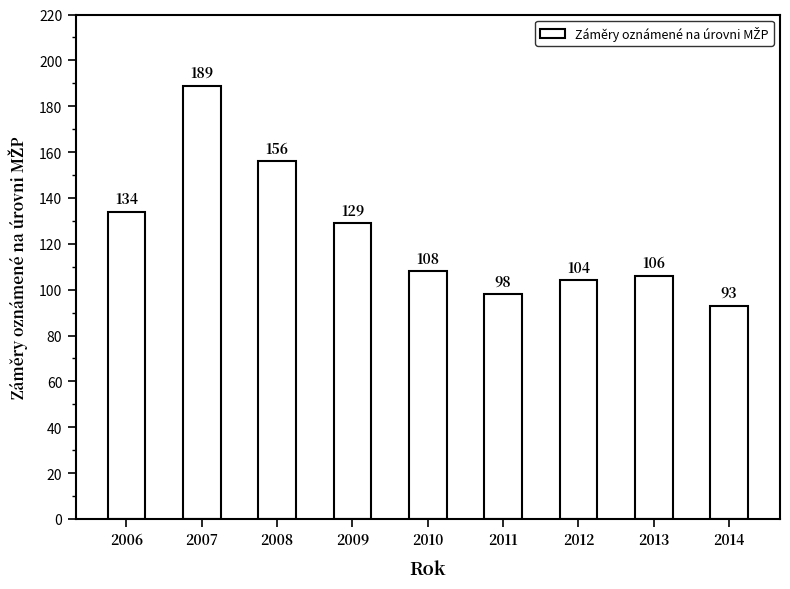

What is the value of the 3rd bar from the left?

156